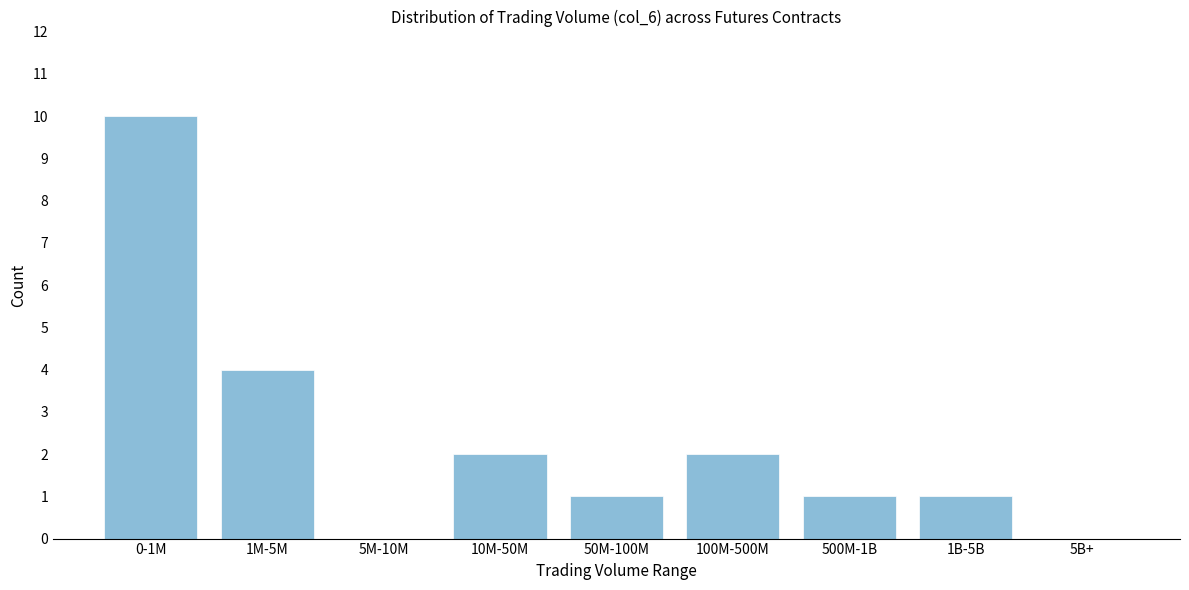

Reading left to right, transcribe all the data shown in this chart.

0-1M=10	1M-5M=4	5M-10M=0	10M-50M=2	50M-100M=1	100M-500M=2	500M-1B=1	1B-5B=1	5B+=0